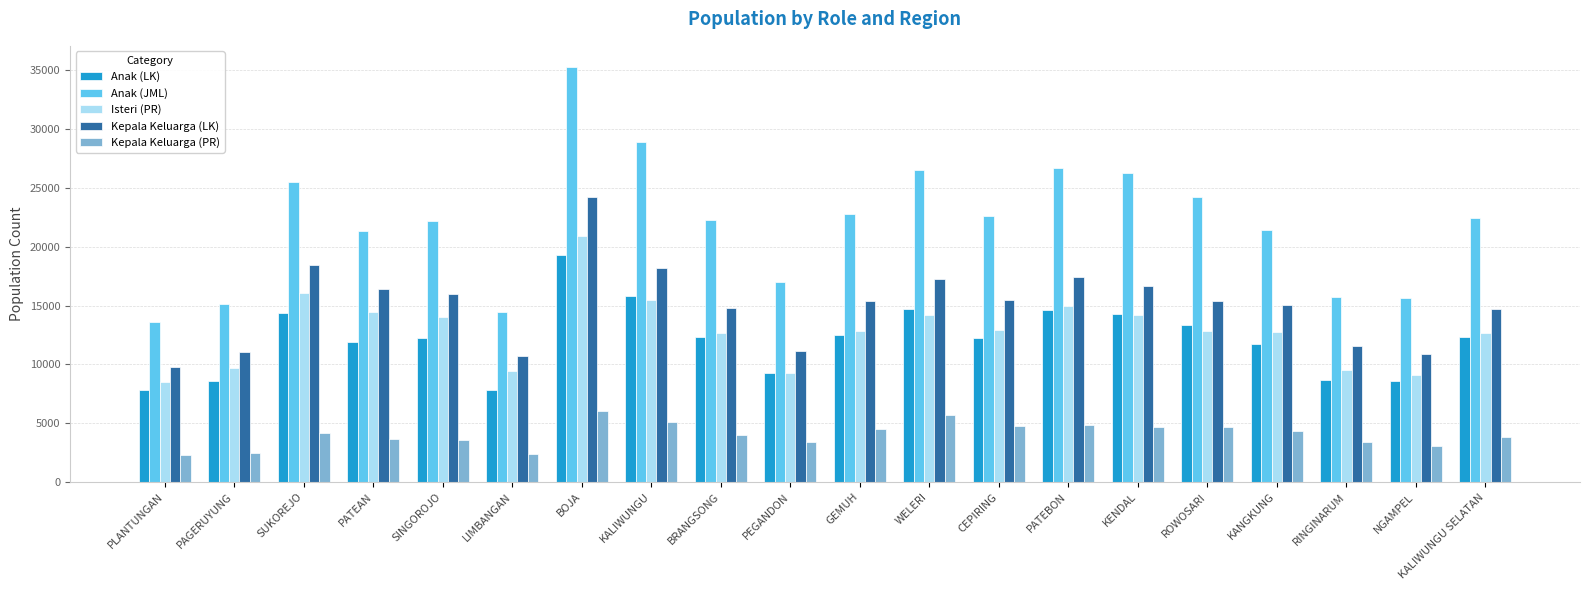

What is the average value of the Anak (JML) series?

21992